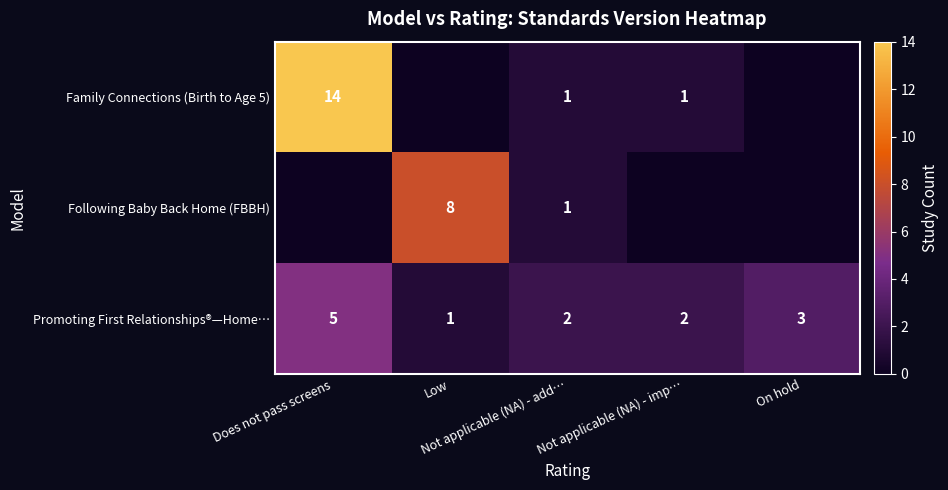

At how many categories does at least one series exceed 0?

5